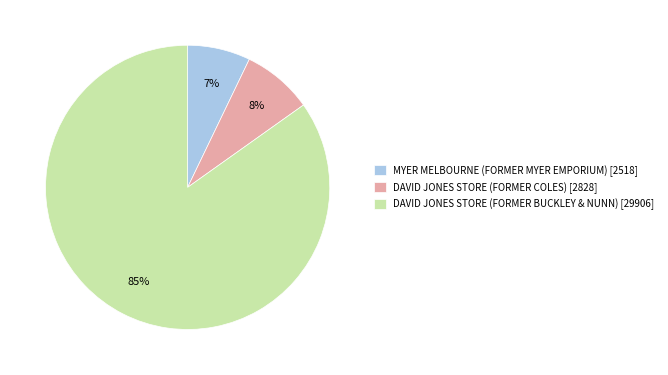

Which slice is the largest?

DAVID JONES STORE (FORMER BUCKLEY & NUNN)